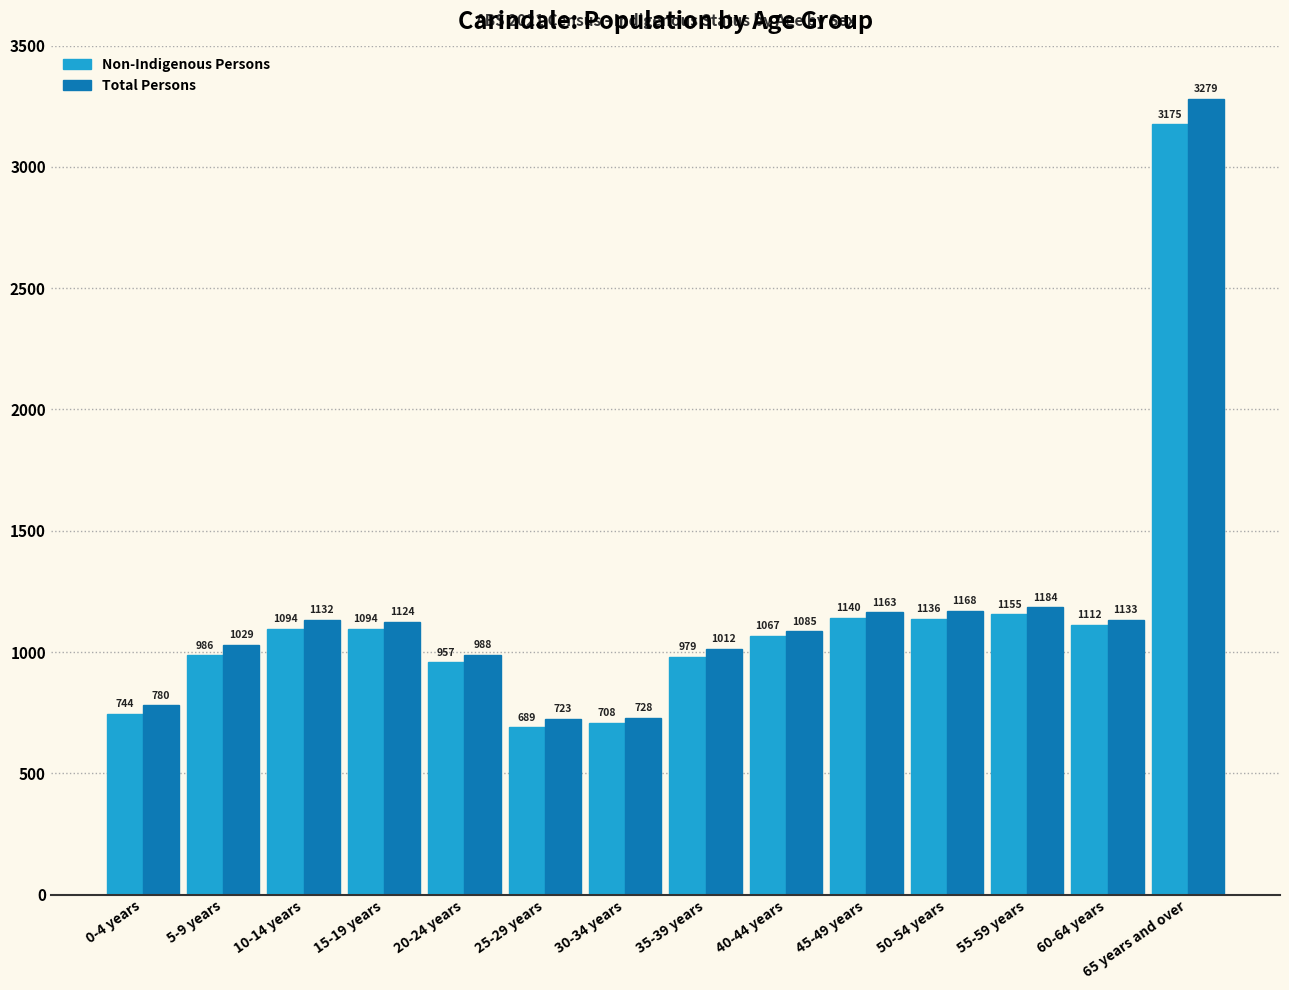

What is the total value across all series at 65 years and over?

6454